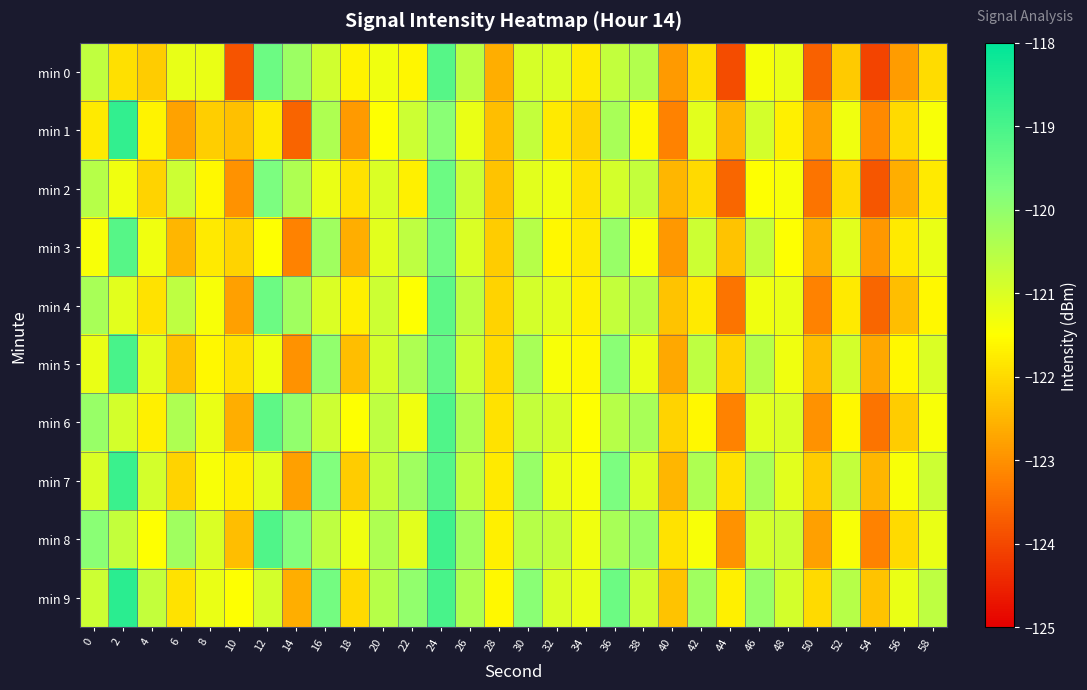

Which series has the largest range (max minus min)?

min 1